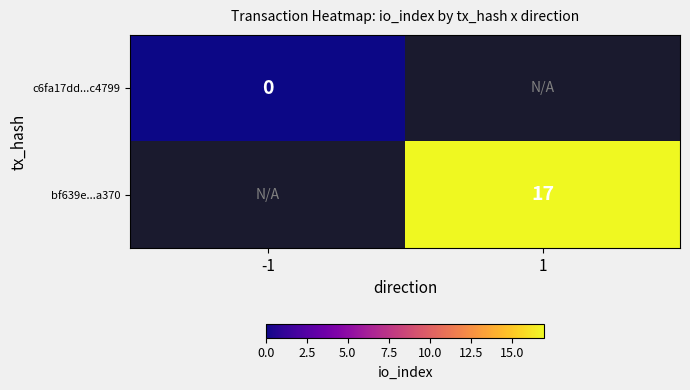

The bf639e...a370 series shows 8 at 1. True or false?

False